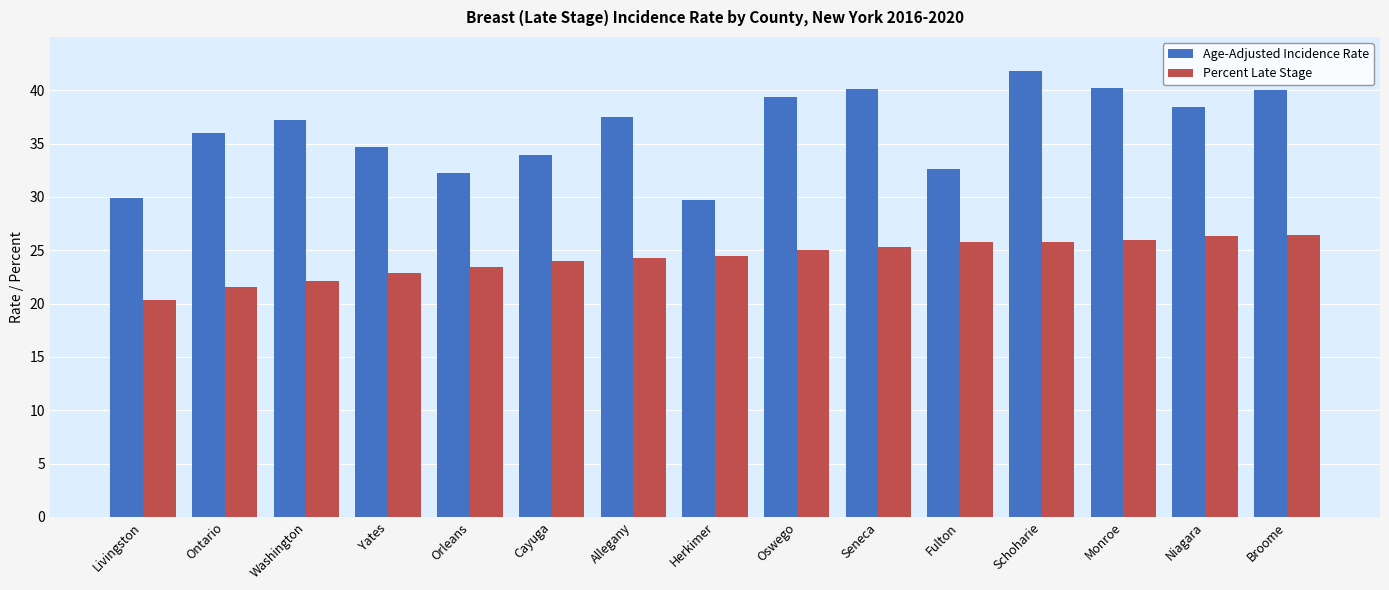

What is the difference between the maximum and second lowest values in the Age-Adjusted Incidence Rate series?

11.9